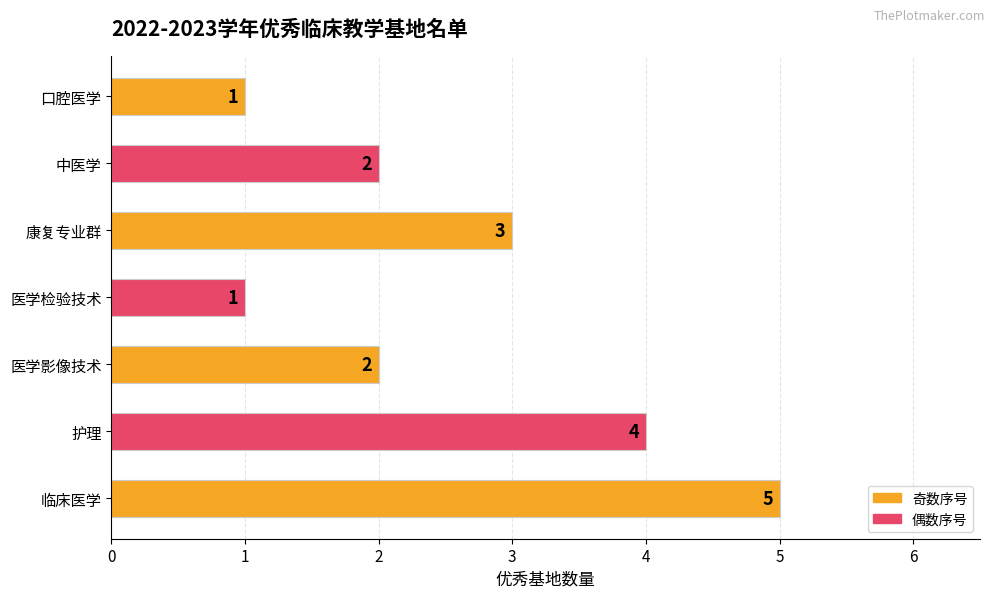

How many values are between 1 and 4?

6